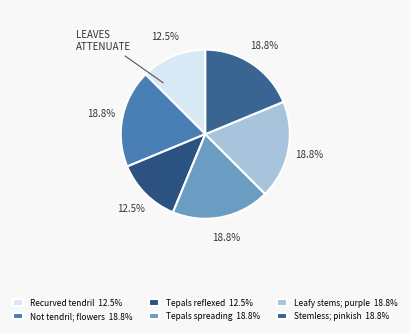

How many slices are in this pie chart?

6